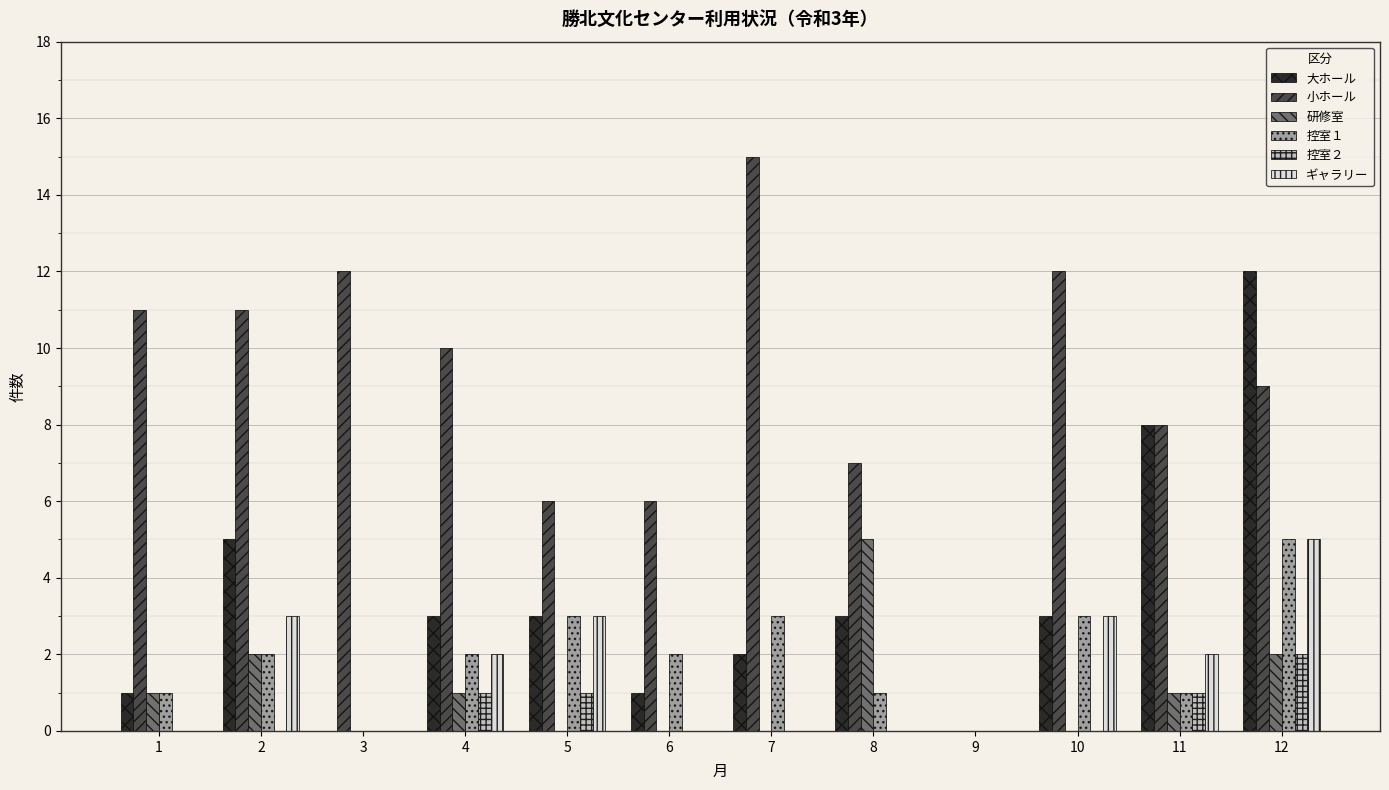

The 大ホール series shows 3 at 11. True or false?

False